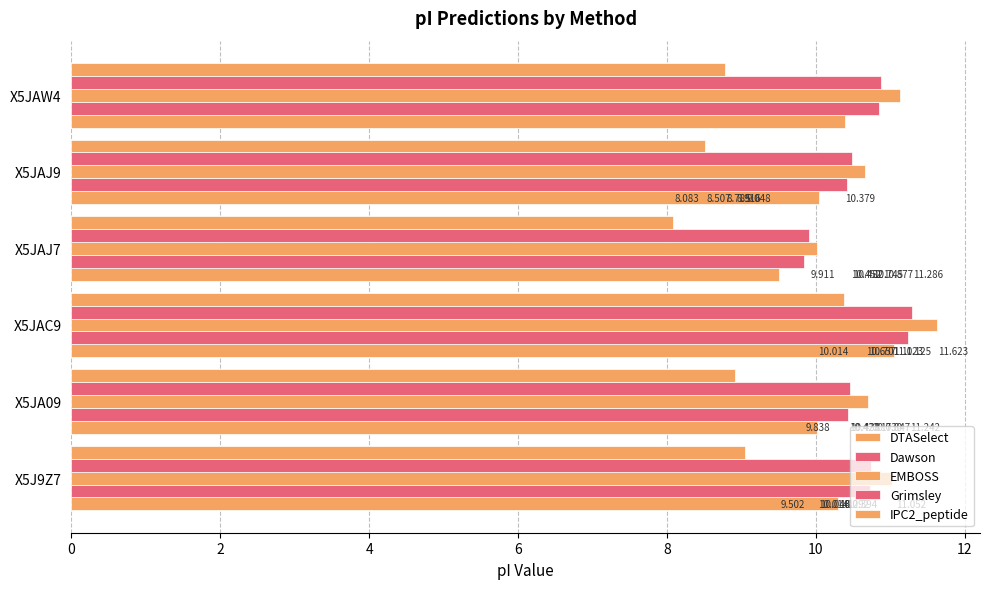

What is the difference between the maximum and minimum values in the Grimsley series?

1.4